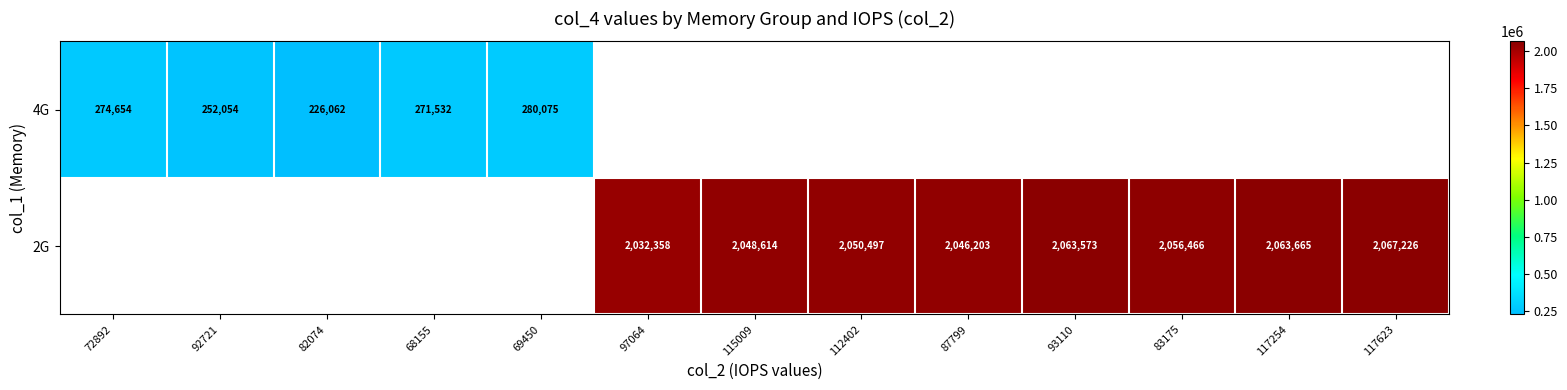

The value of 4G at 92721 is 252054. True or false?

True